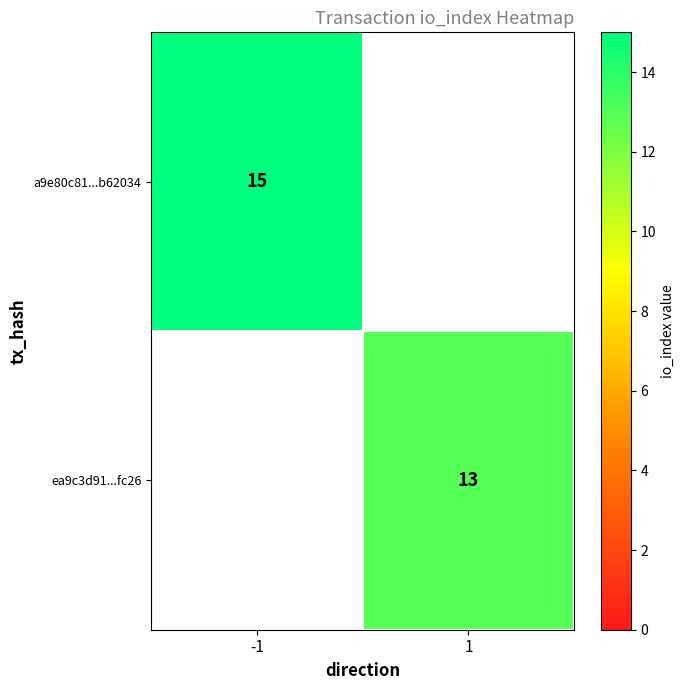

At which category is the sum across all series the highest?

-1